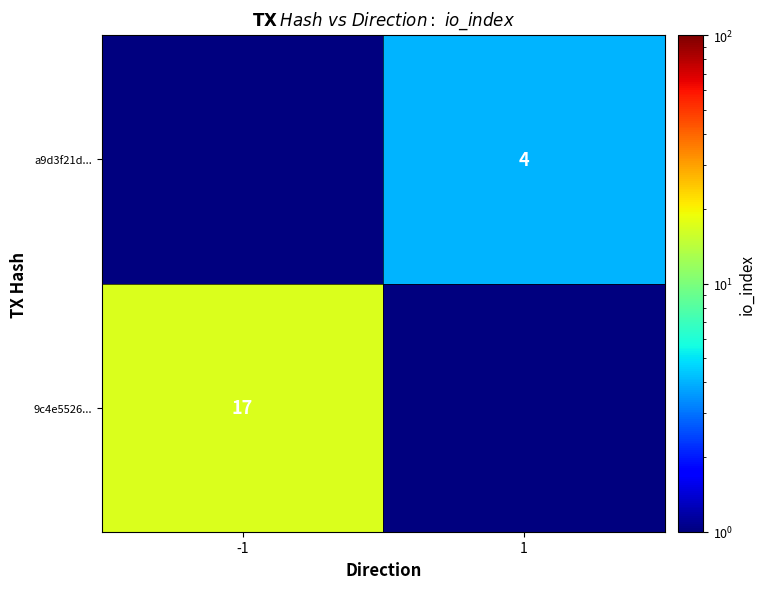

Between 1 and -1, which is larger?

-1